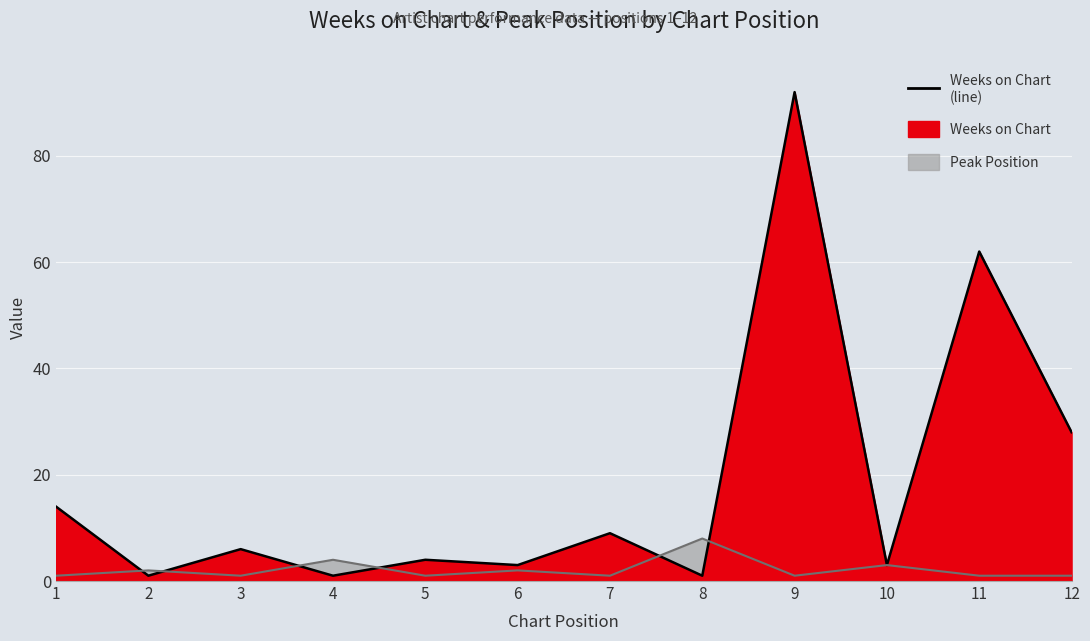

What is the smallest value displayed?

1